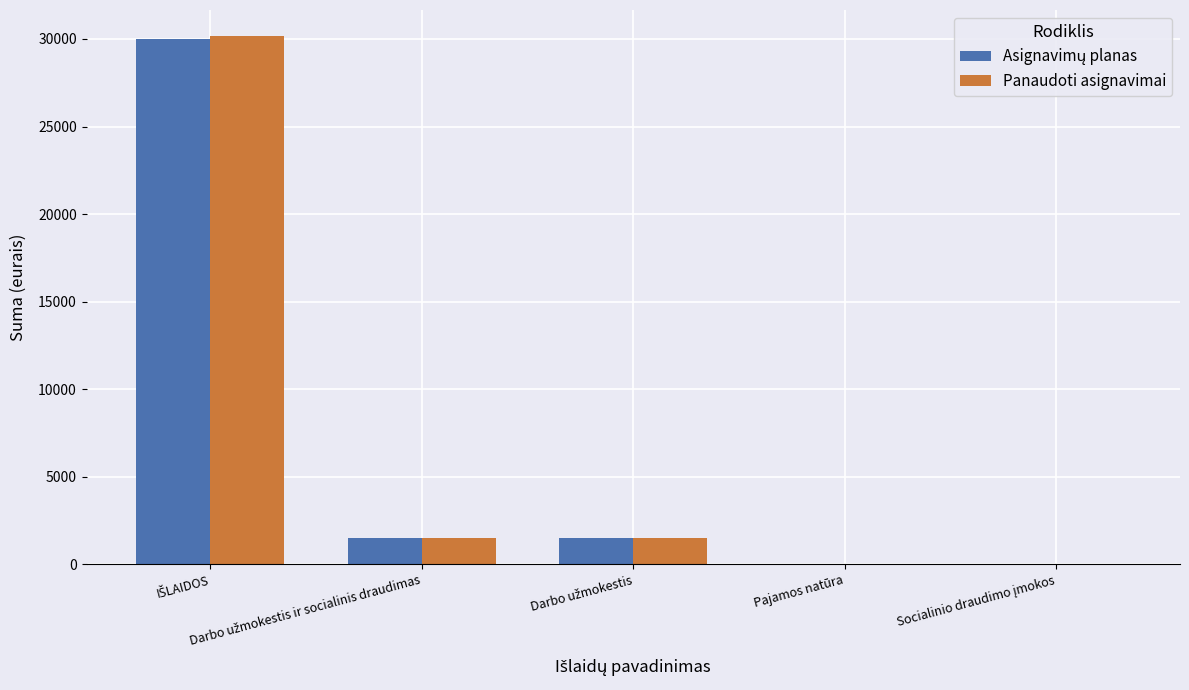

What is the greatest value displayed?

30144.3